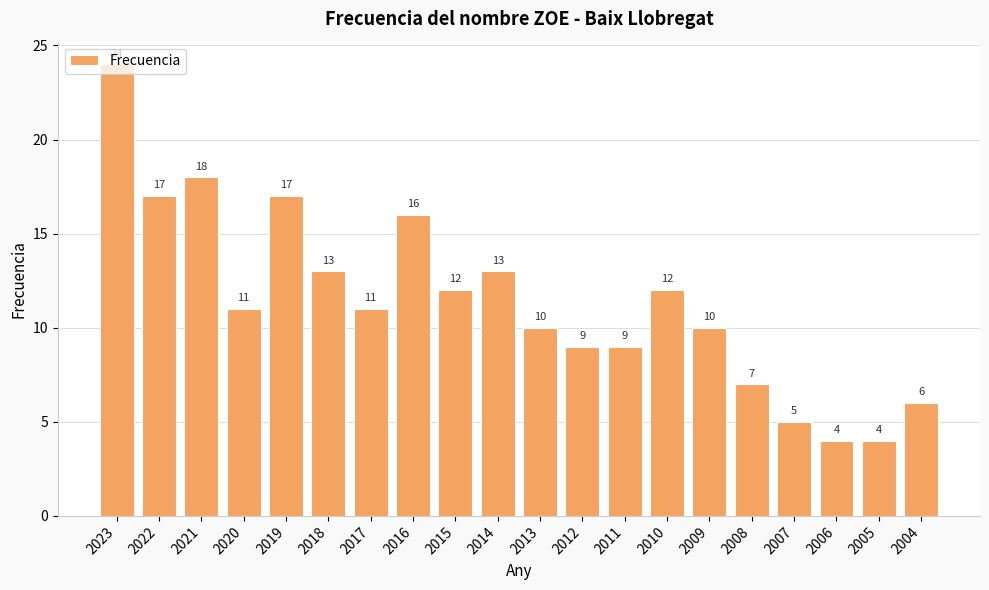

How many series are shown in this chart?

1